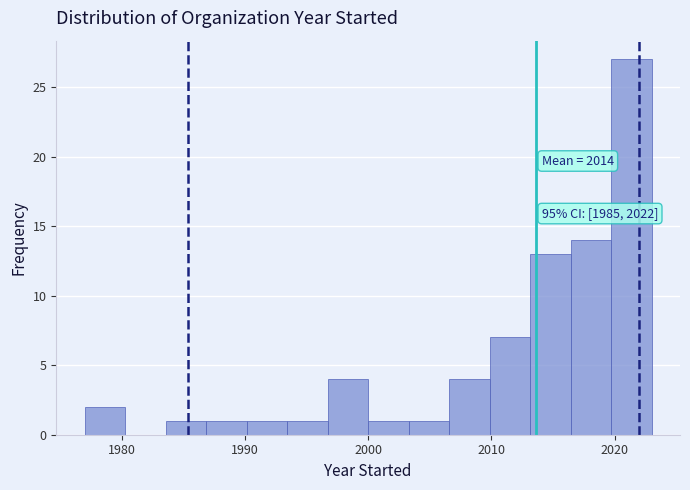

Read against the x-axis, roughly where is the centre of the tallest bar?

2021